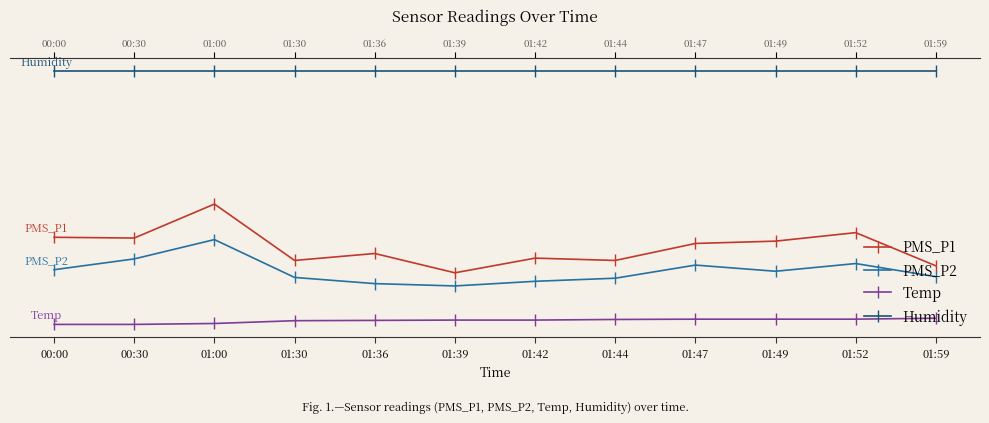

Reading left to right, transcribe all the data shown in this chart.

PMS_P1: 00:00=46.0	00:30=45.8	01:00=56.8	01:30=38.5	01:36=40.8	01:39=34.5	01:42=39.2	01:44=38.5	01:47=44.0	01:49=44.8	01:52=47.5	01:59=36.8
PMS_P2: 00:00=35.5	00:30=39.0	01:00=45.2	01:30=33.0	01:36=31.0	01:39=30.2	01:42=31.8	01:44=32.8	01:47=37.0	01:49=35.0	01:52=37.5	01:59=33.2
Temp: 00:00=17.8	00:30=17.8	01:00=18.1	01:30=19.0	01:36=19.1	01:39=19.2	01:42=19.2	01:44=19.4	01:47=19.5	01:49=19.5	01:52=19.5	01:59=19.8
Humidity: 00:00=99.9	00:30=99.9	01:00=99.9	01:30=99.9	01:36=99.9	01:39=99.9	01:42=99.9	01:44=99.9	01:47=99.9	01:49=99.9	01:52=99.9	01:59=99.9